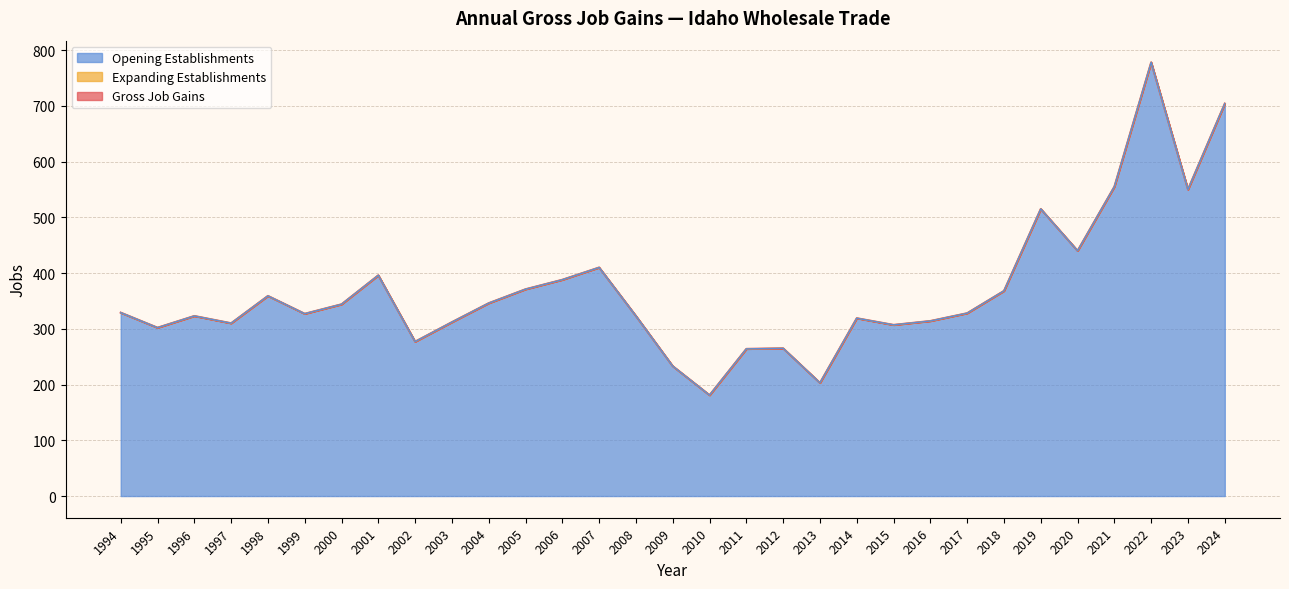

True or false: Opening Establishments and Gross Job Gains intersect in this chart.

False